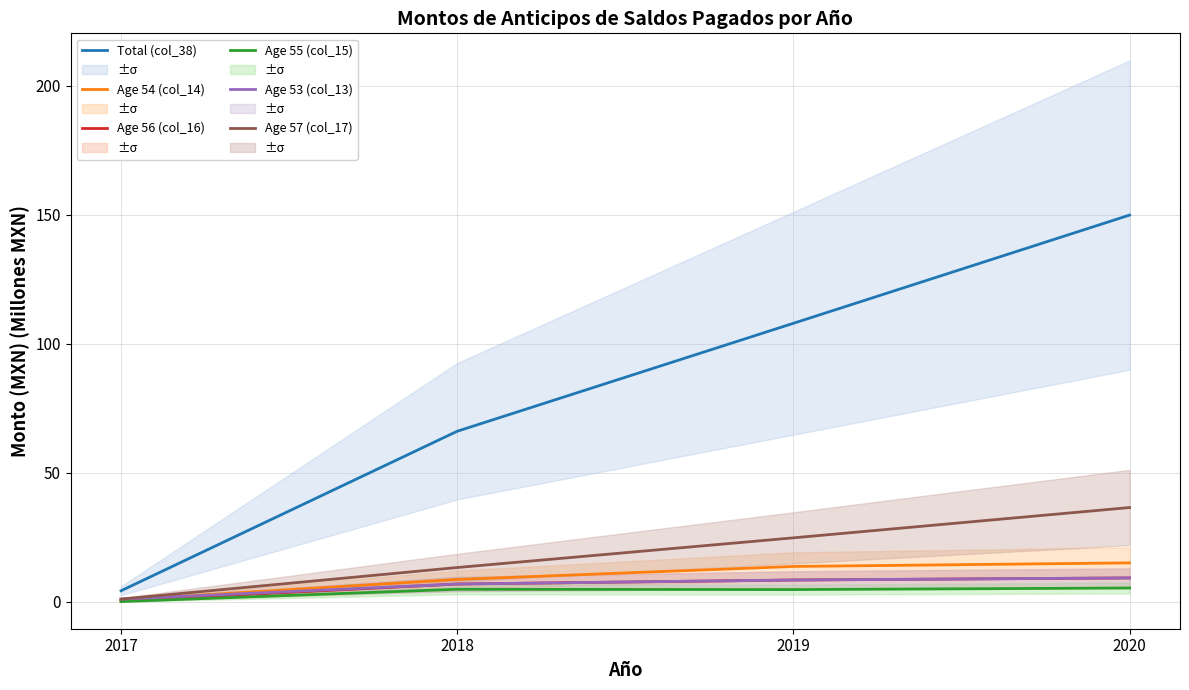

What is the difference between the Age 53 (col_13) values at 2018 and 2017?

5.9